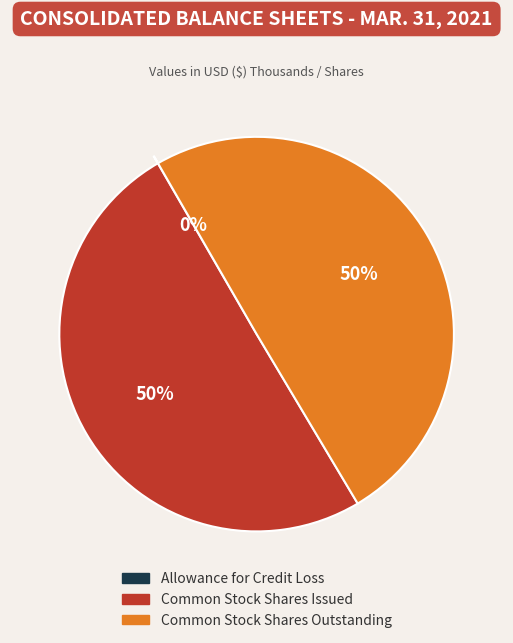

To the nearest percent, what percentage of the pie is Common Stock Shares Outstanding?

50%